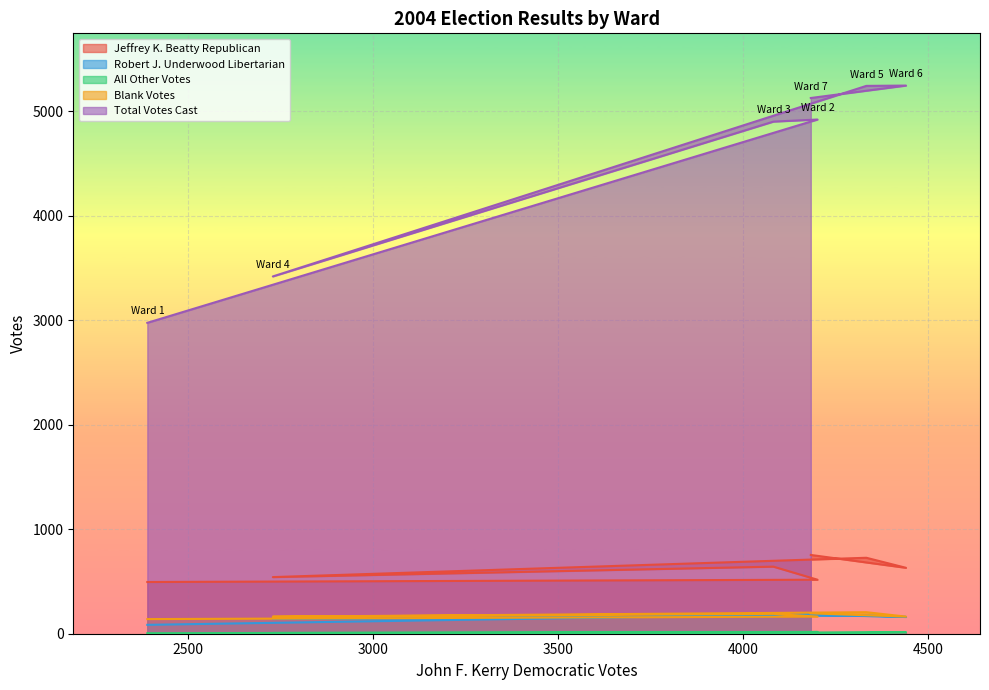

Which has a higher value, Ward 7 or Ward 3?

Ward 7